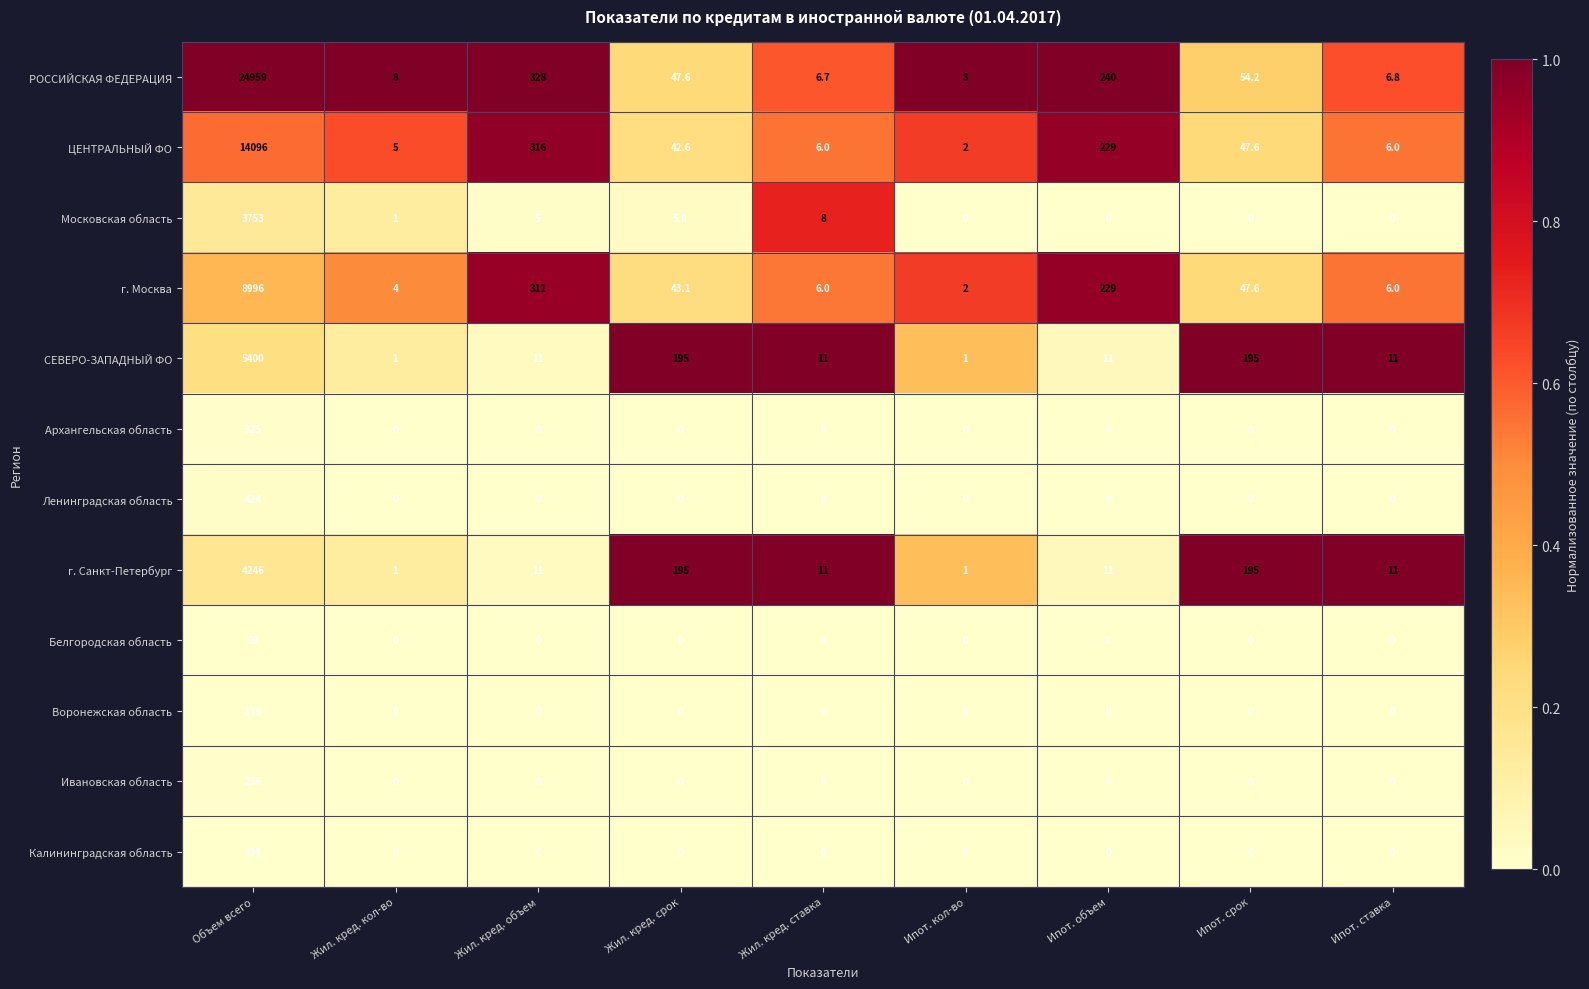

Which series has the largest range (max minus min)?

РОССИЙСКАЯ ФЕДЕРАЦИЯ